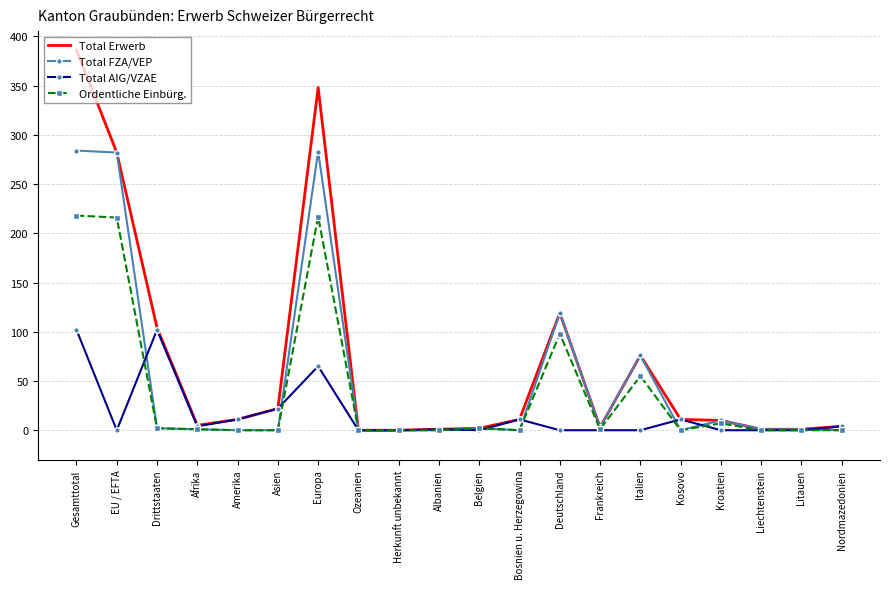

The Total AIG/VZAE series shows 24 at Europa. True or false?

False